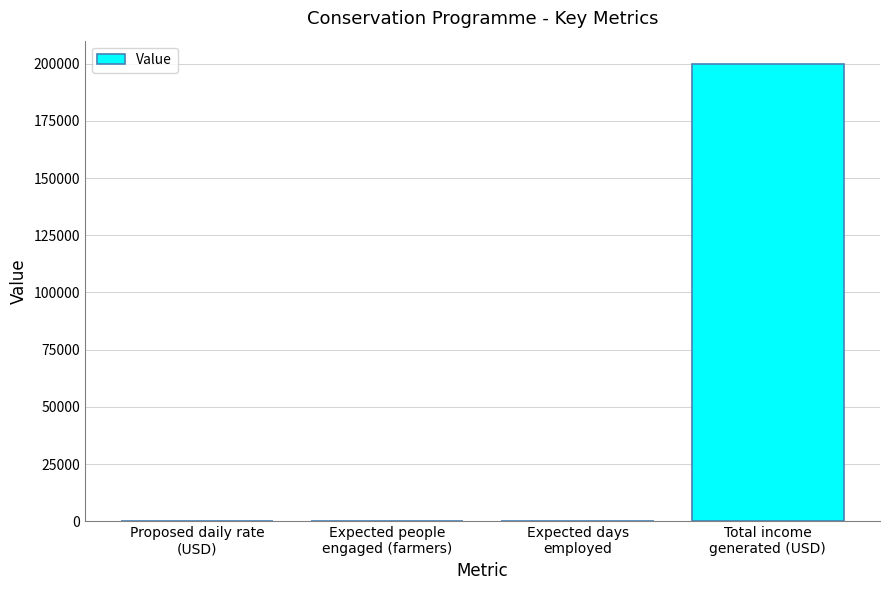

What is the greatest value displayed?

200000